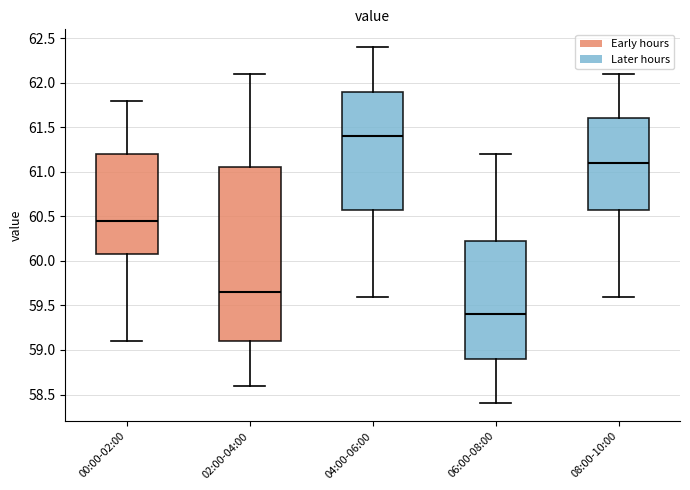

Where does the lower whisker of the box for 04:00-06:00 end on the y-axis? The values are not printed on the chart, so give them approximately, as read against the axis.

59.60